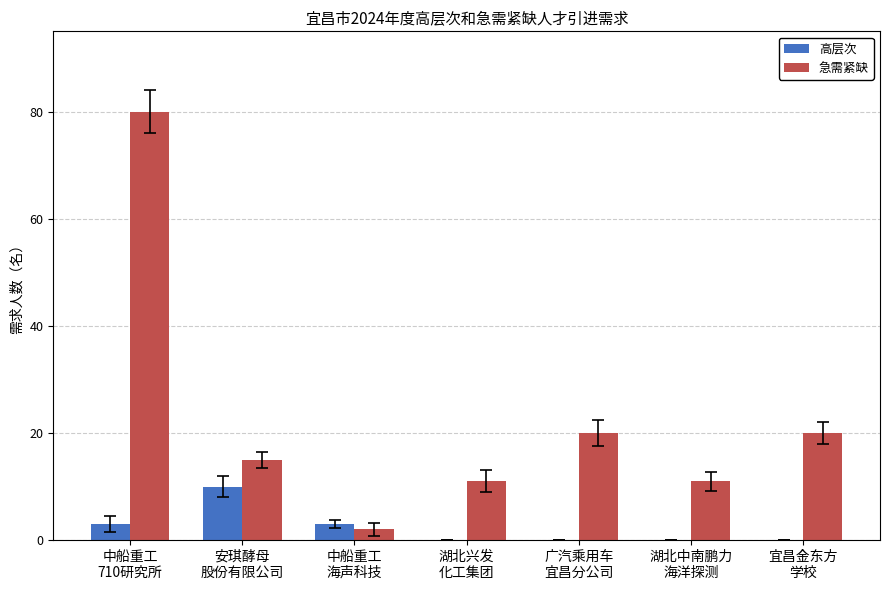

The value of 急需紧缺 at 安琪酵母
股份有限公司 is 15. True or false?

True